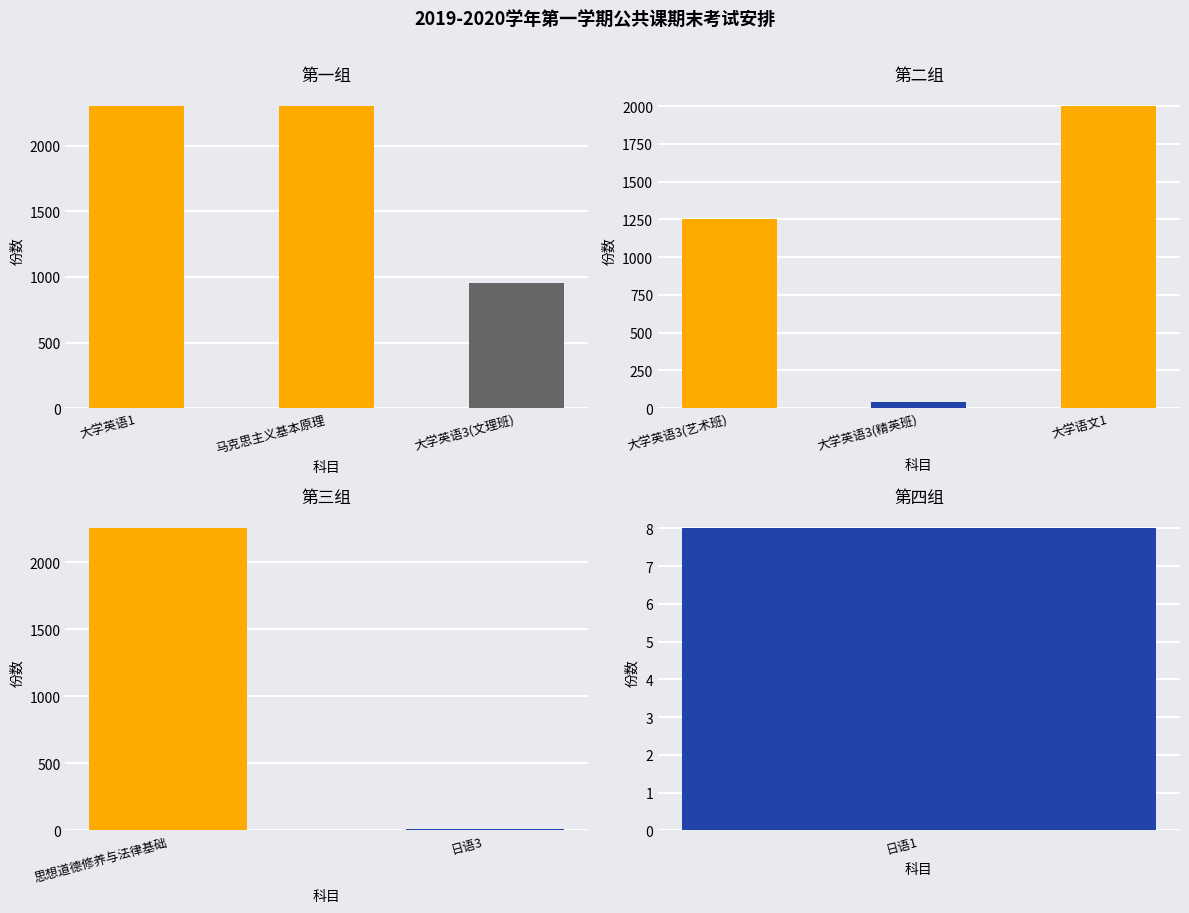

How many data points are above 1250?

4